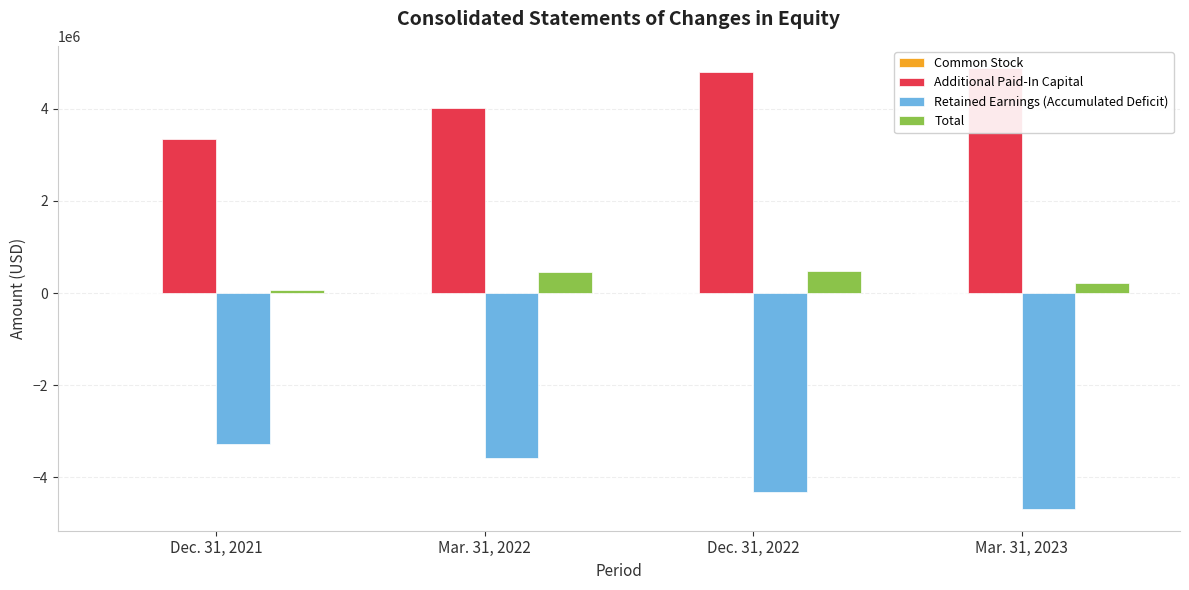

What position from the left is Mar. 31, 2023?

4